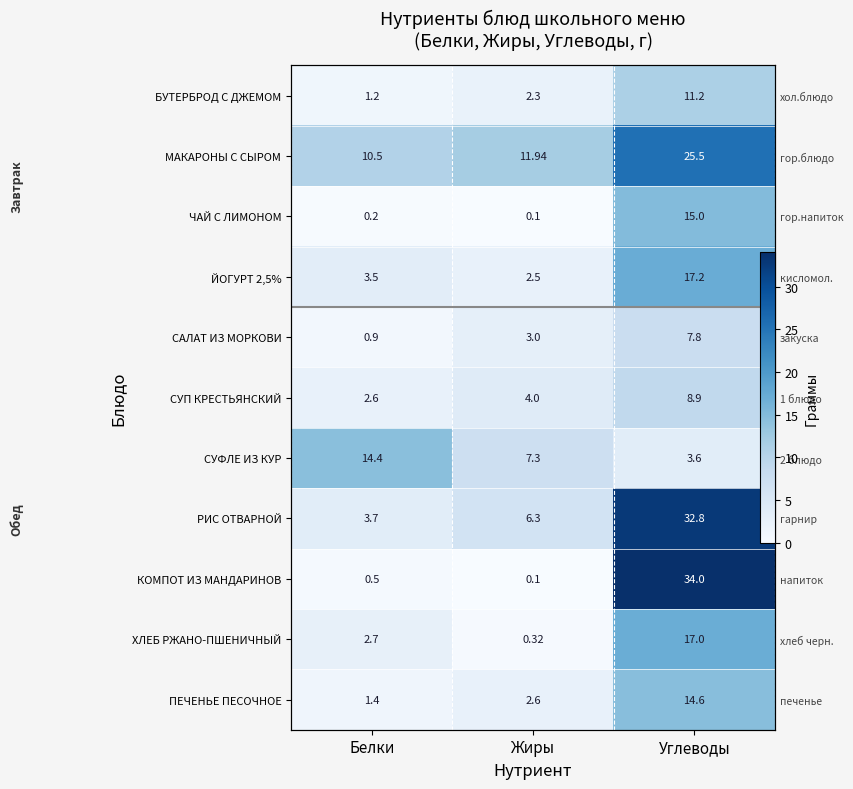

Which has a higher value, Углеводы or Жиры?

Углеводы